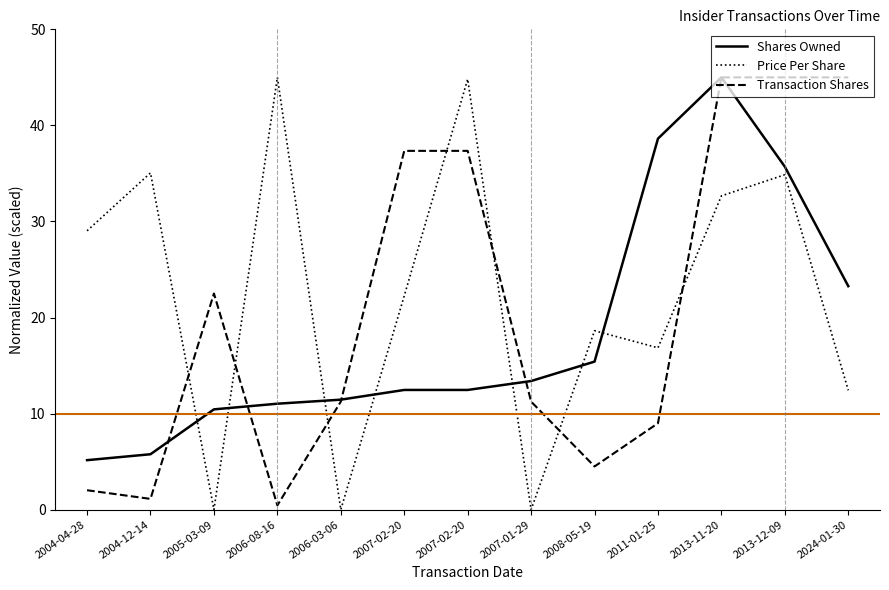

At 2024-01-30, list the series in order from smallest to largest.

Price Per Share, Shares Owned, Transaction Shares